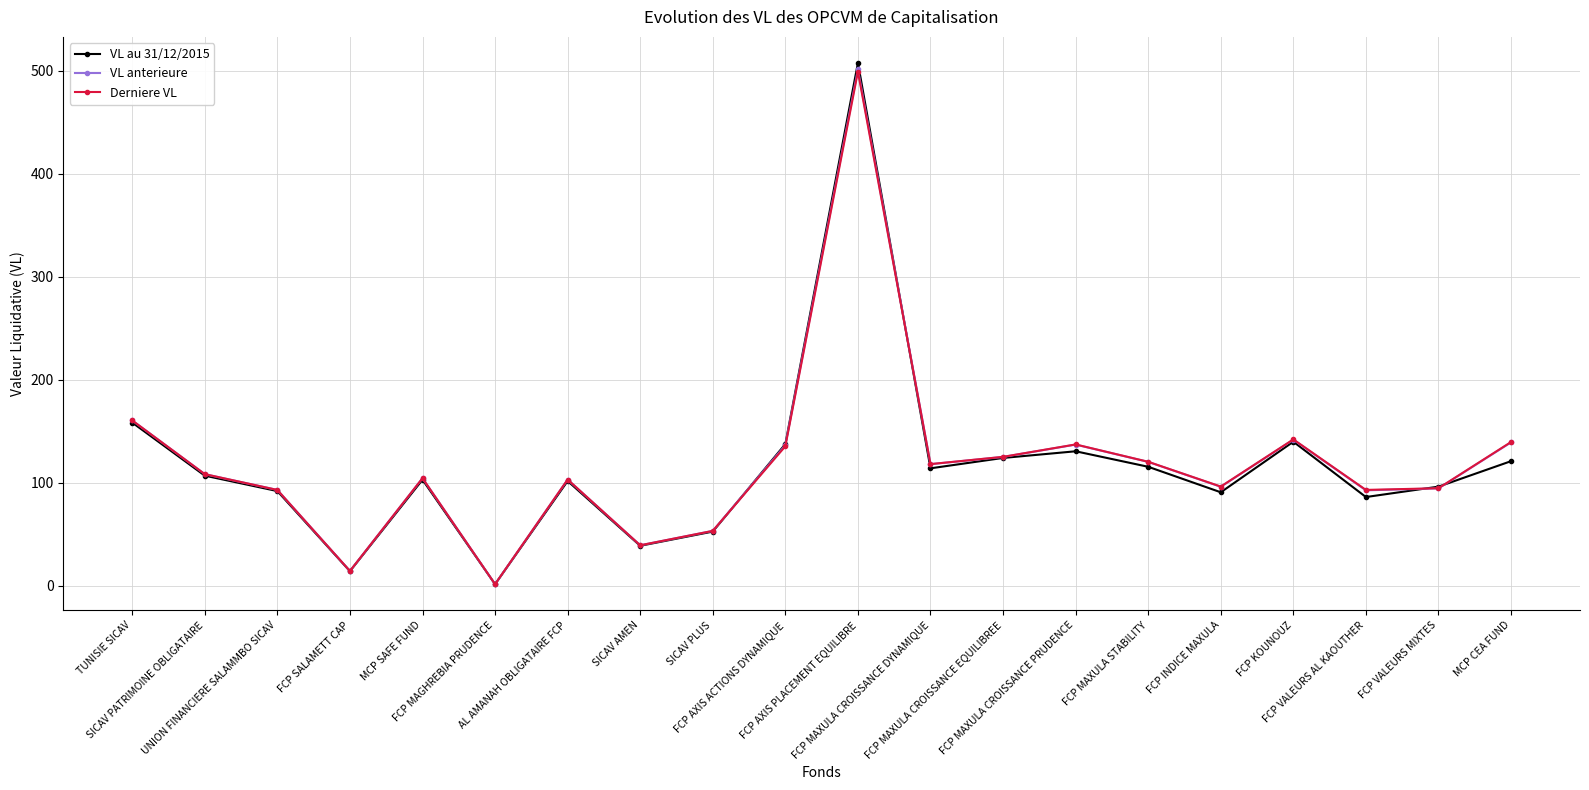

Between FCP MAGHREBIA PRUDENCE and FCP MAXULA CROISSANCE EQUILIBREE, which series saw the biggest shift?

Derniere VL